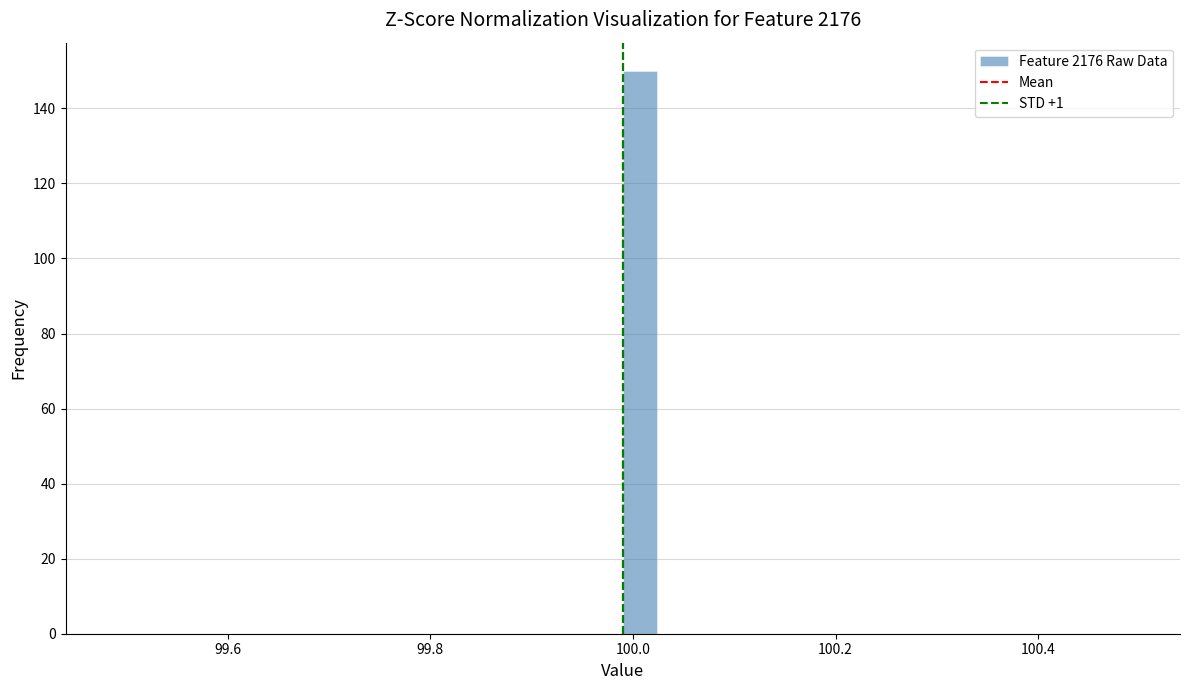

Read against the x-axis, roughly where is the centre of the tallest bar?

100.00